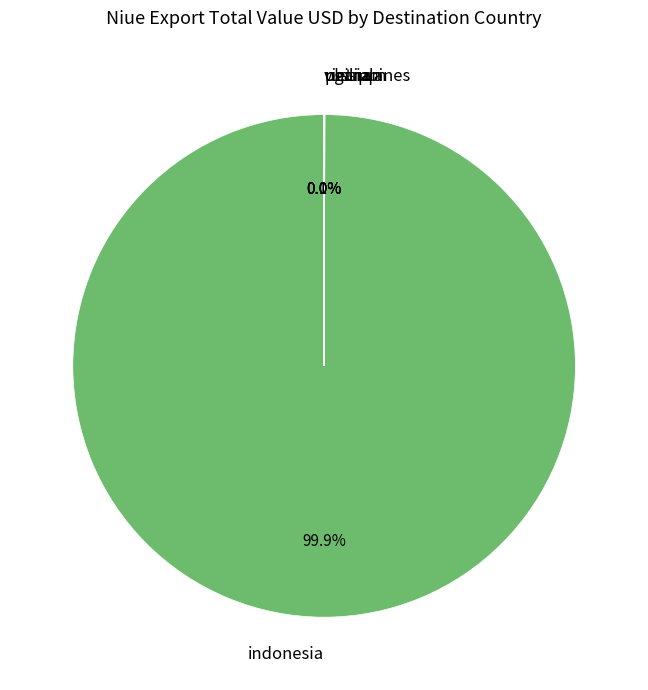

Is there a majority slice in this chart?

Yes